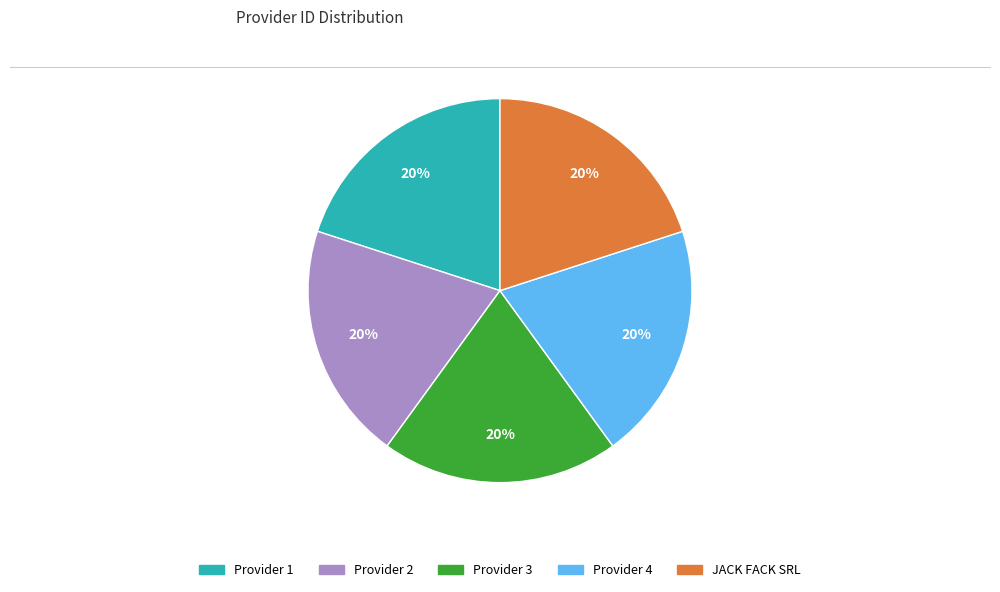

Is there a majority slice in this chart?

No